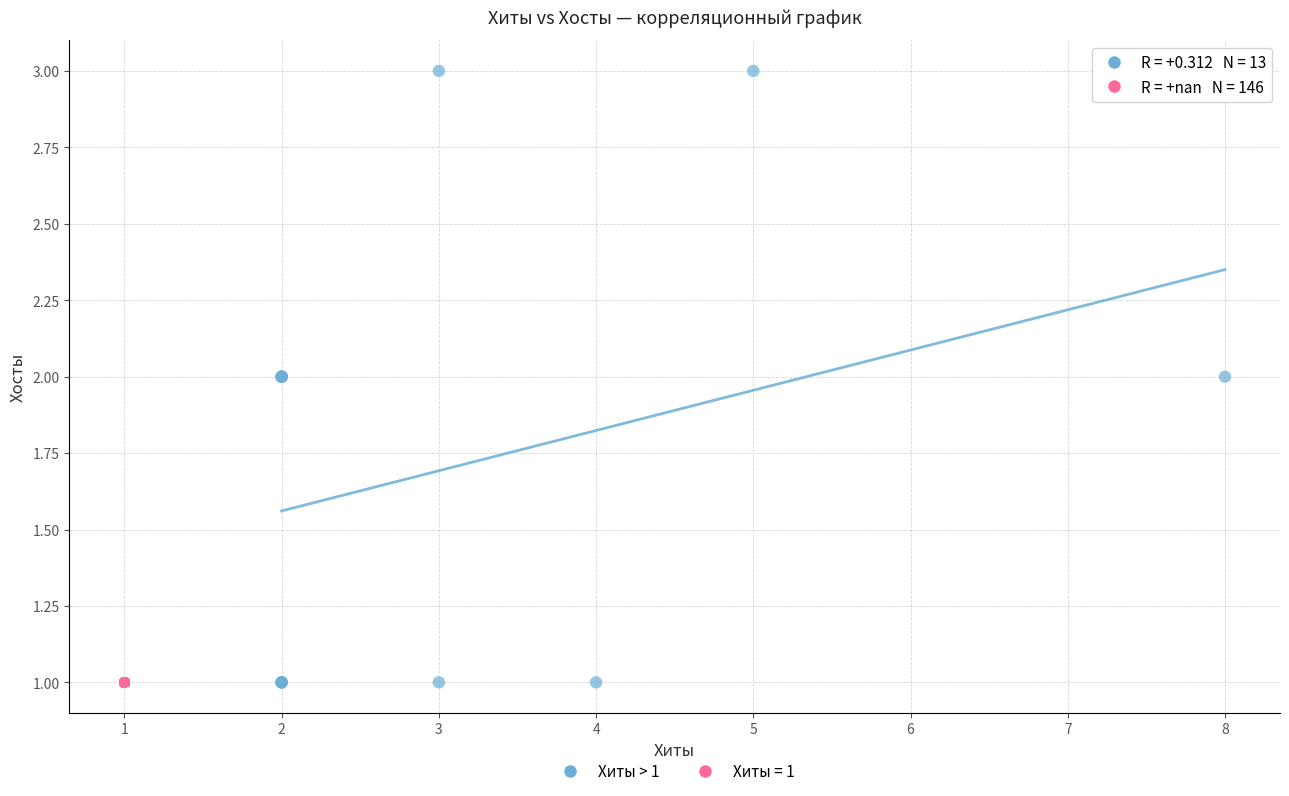

Which series contains the highest Y value?

Хиты > 1